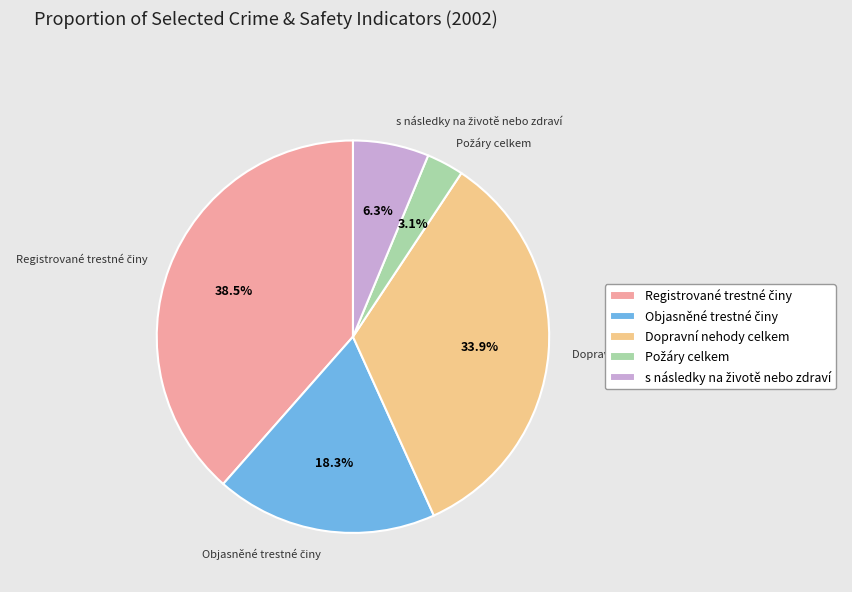

Does Dopravní nehody celkem represent more than half of the total?

No